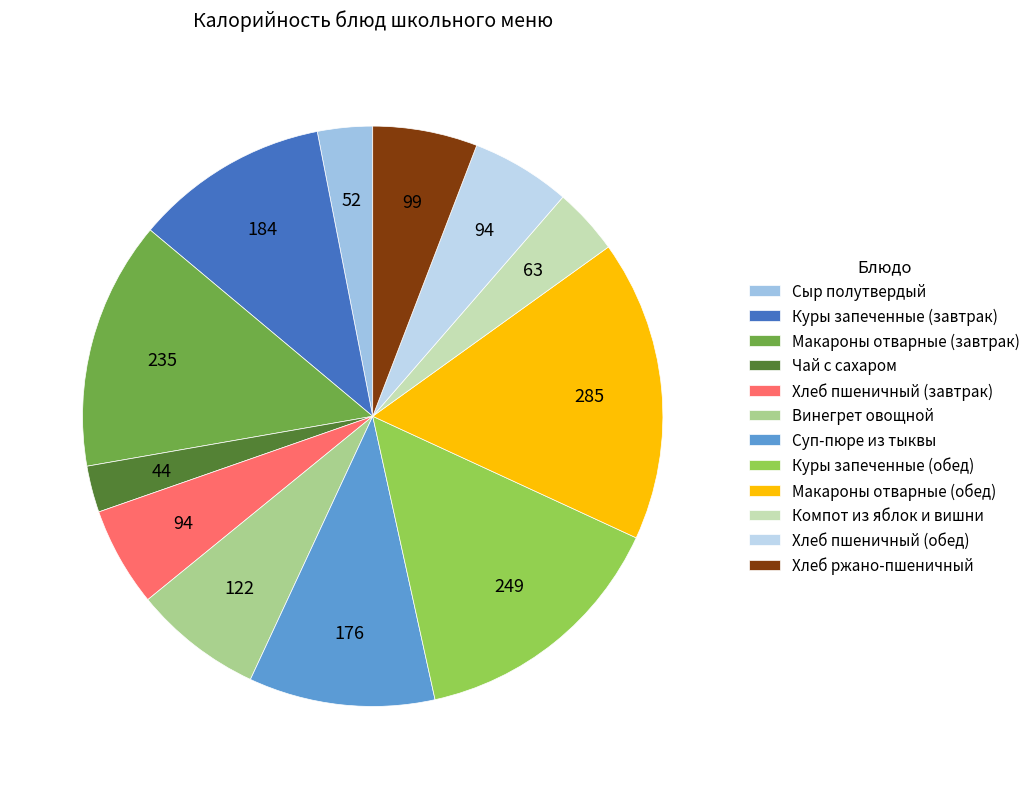

Is it true that Куры запеченные (завтрак) is 11% of the pie?

True